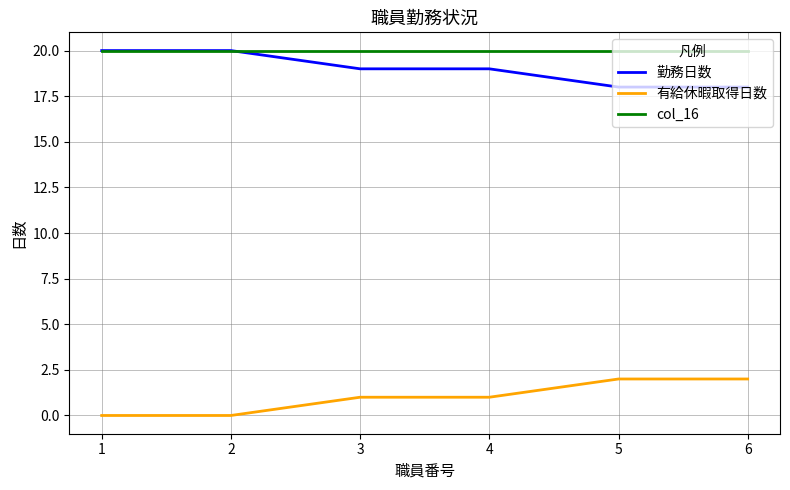

True or false: 勤務日数 and 有給休暇取得日数 cross at least once.

False